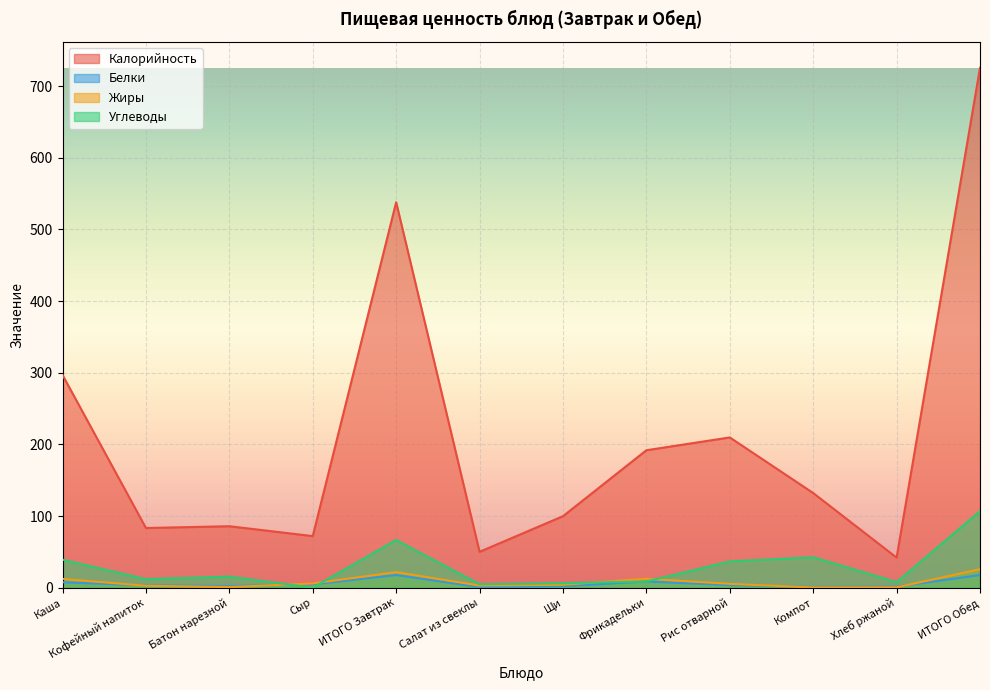

Between Кофейный напиток and ИТОГО Завтрак, which series saw the biggest shift?

Калорийность